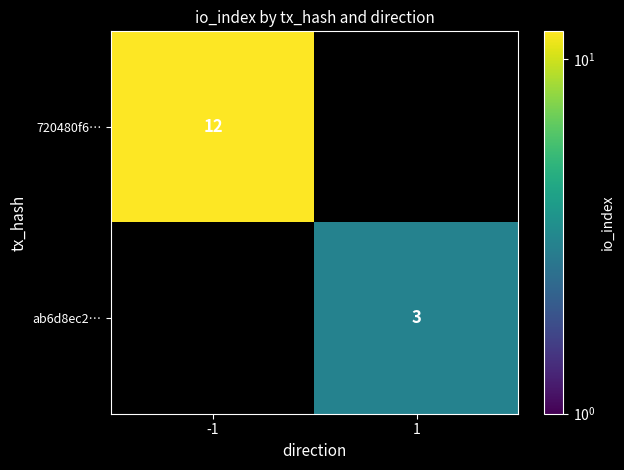

At how many categories does at least one series exceed 3?

1